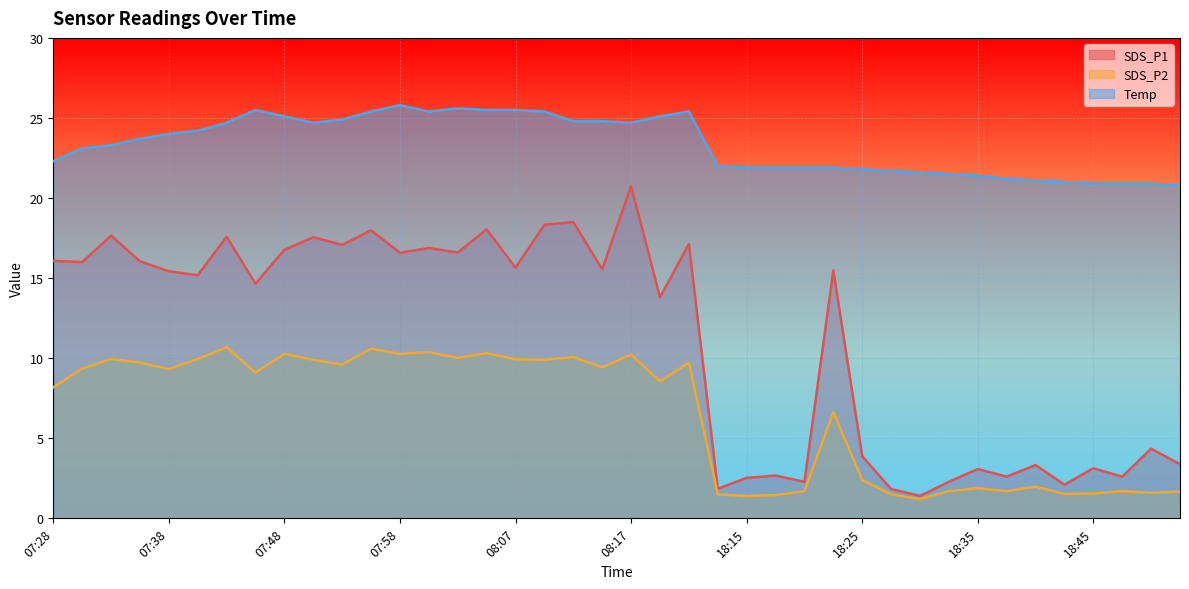

How many distinct data groups are displayed?

3